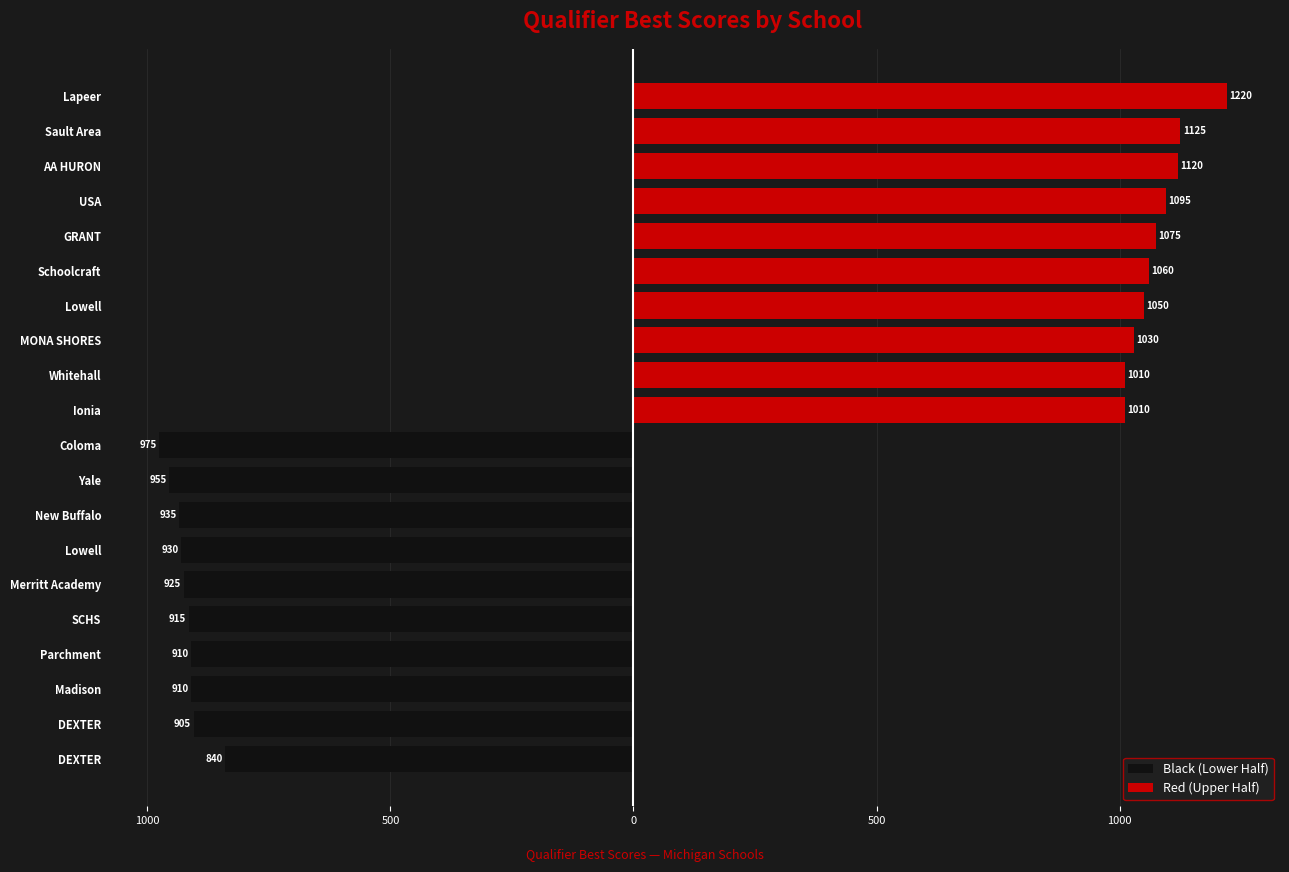

Which series changed the most between 7 and 9?

Red (Upper Half)